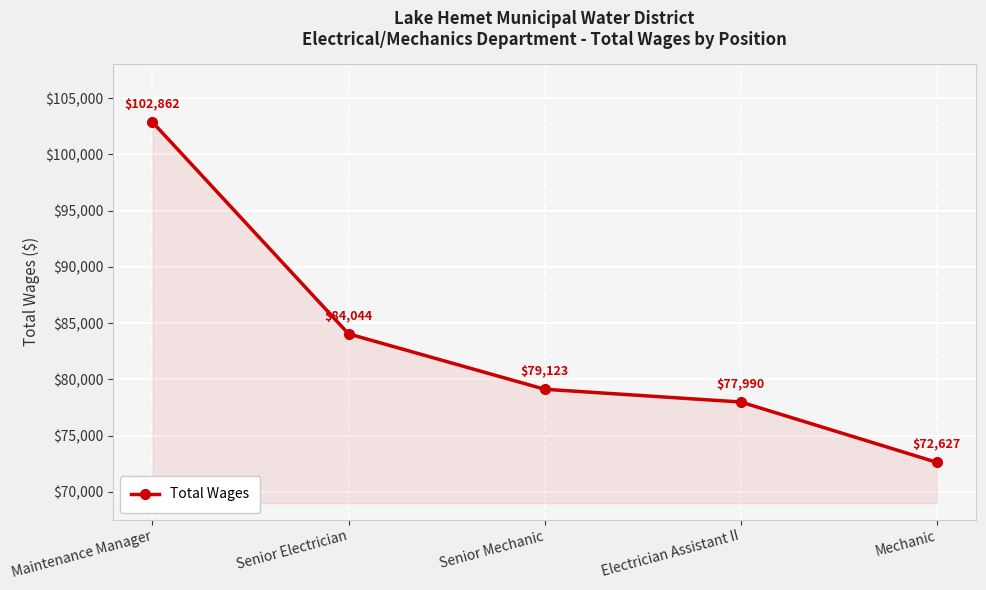

What is the label of the 1st point from the right?

Mechanic